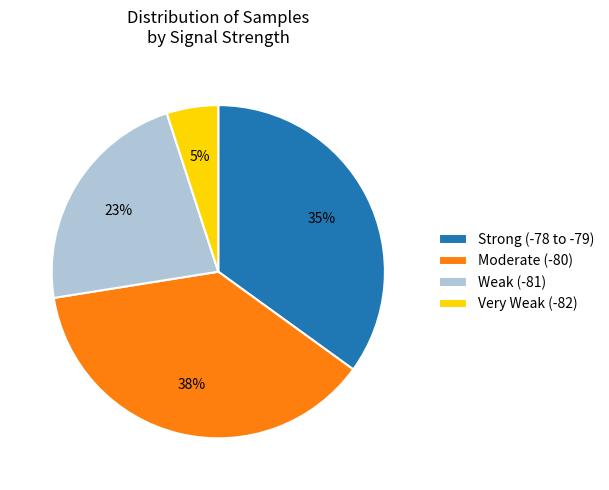

Which category has the smallest portion of the pie?

Very Weak (-82)